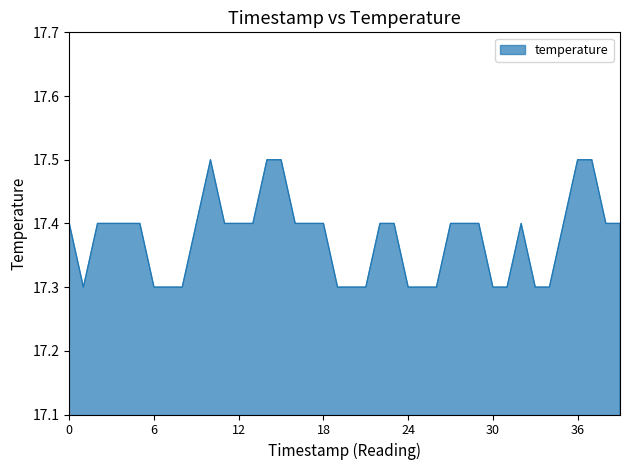

What is the maximum value shown in the chart?

17.5